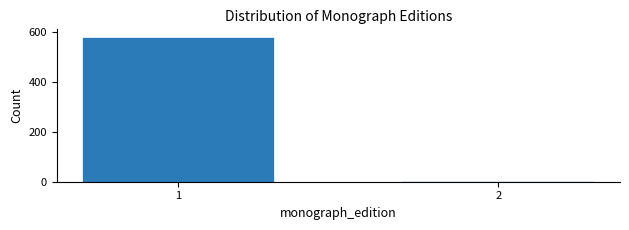

Reading right to left, transcribe all the data shown in this chart.

2=2	1=581